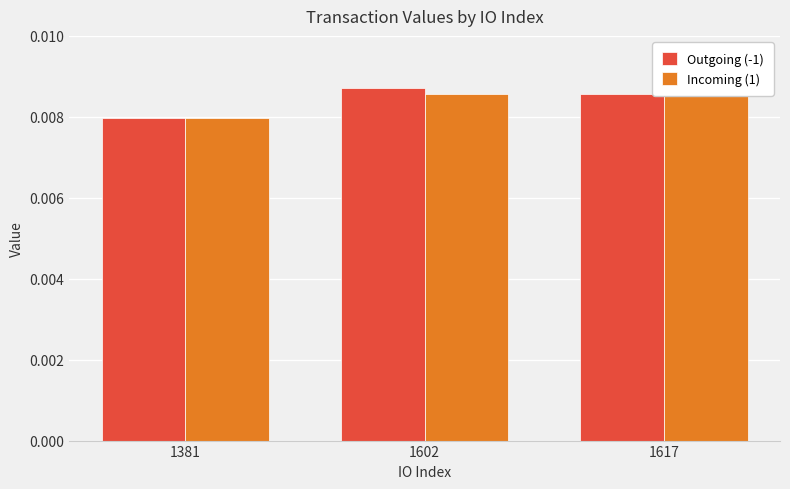

Which series has the largest total across all categories?

Outgoing (-1)